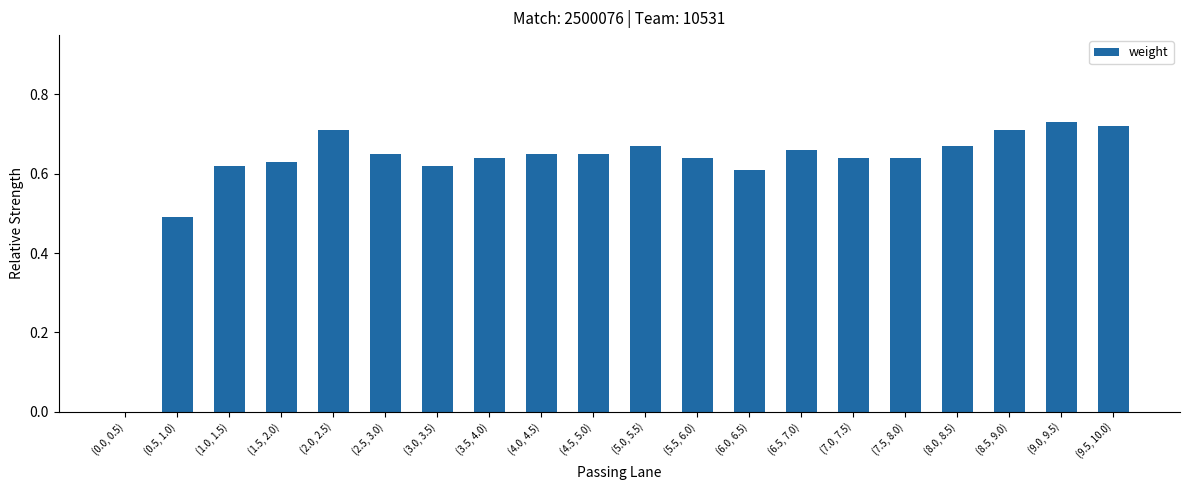

Between (9.5, 10.0) and (6.5, 7.0), which is larger?

(9.5, 10.0)